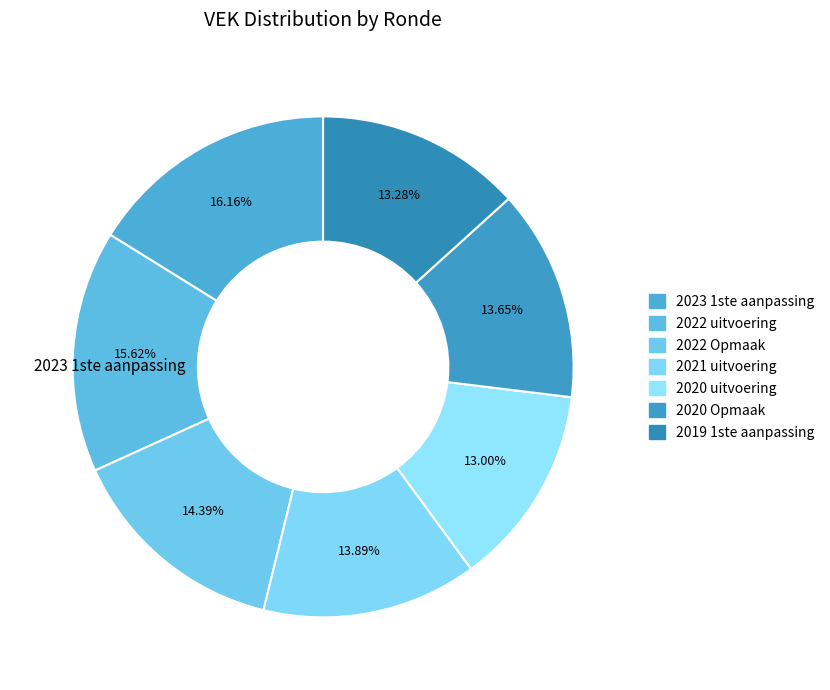

The 2021 uitvoering slice represents 3% of the pie. True or false?

False